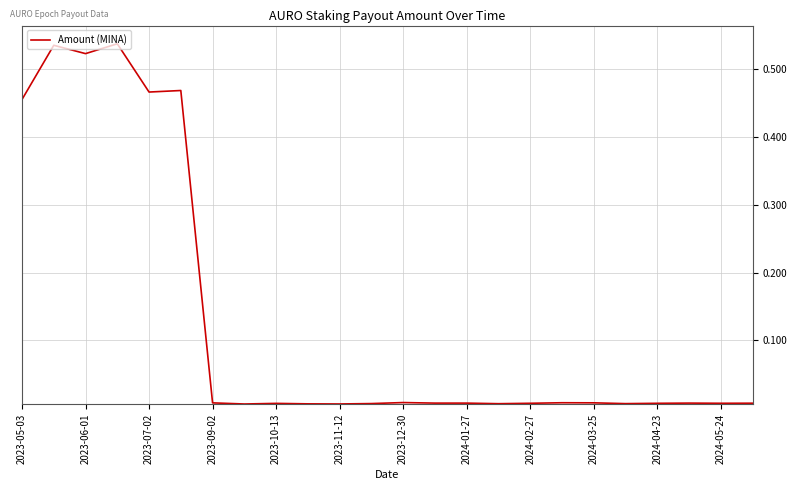

Does the chart display data point markers on the line(s)?

No